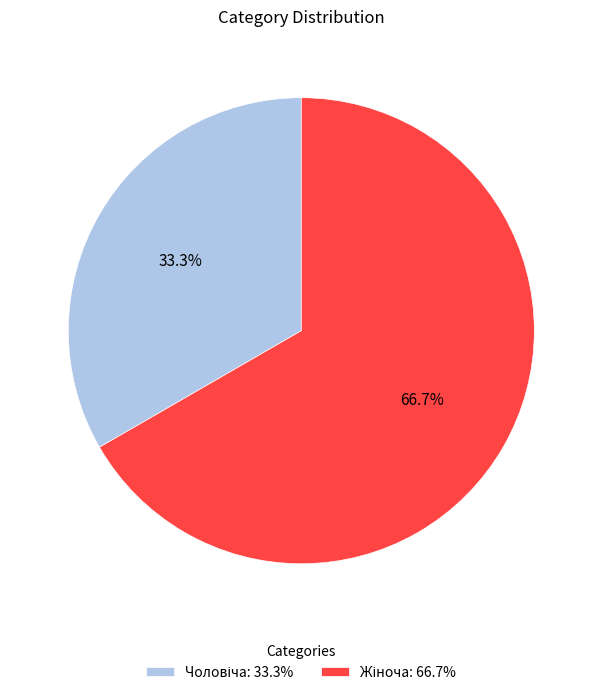

Count the number of slices in the pie.

2